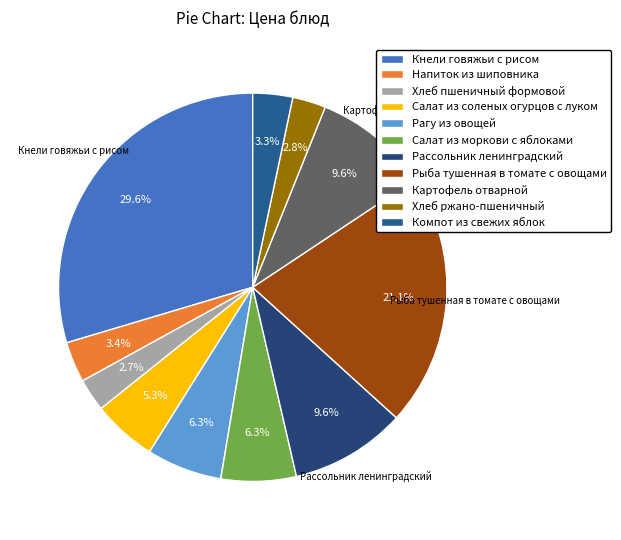

What percentage is the Рагу из овощей slice, to the nearest percent?

6%